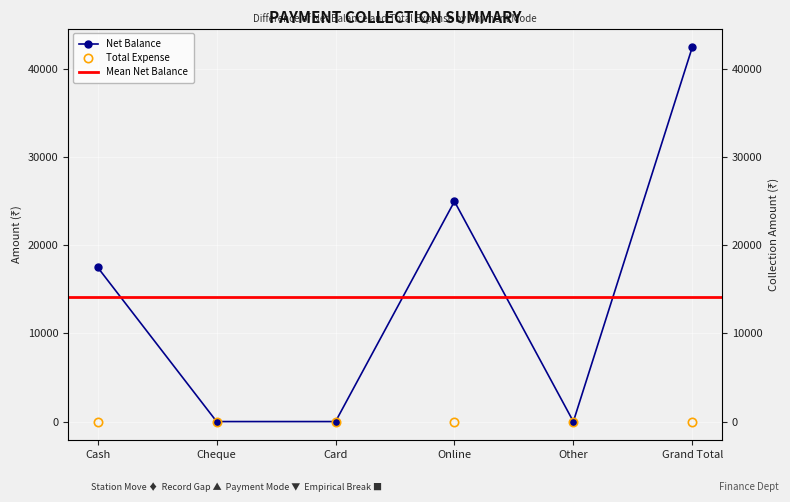

True or false: the data shows 17500 at Cash.

True